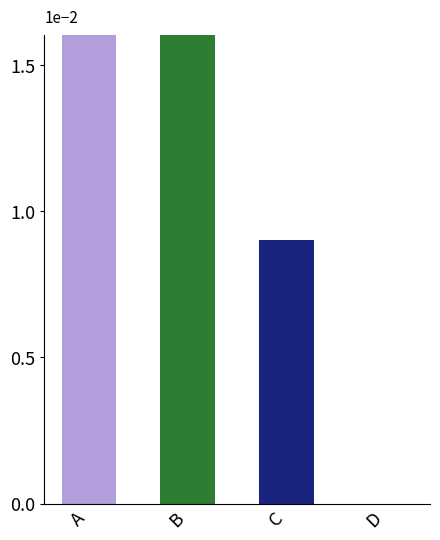

Between B and D, which is larger?

B